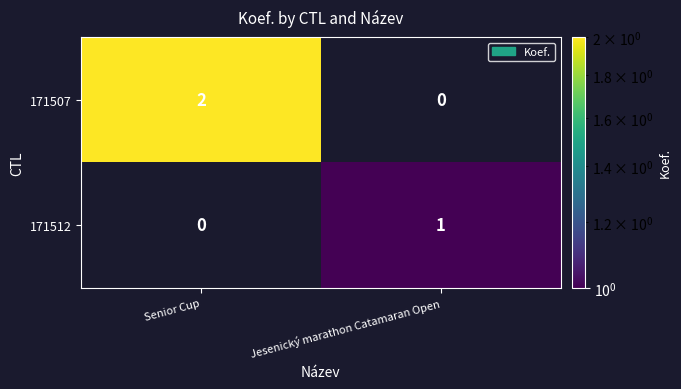

How many categories are shown in the chart?

2